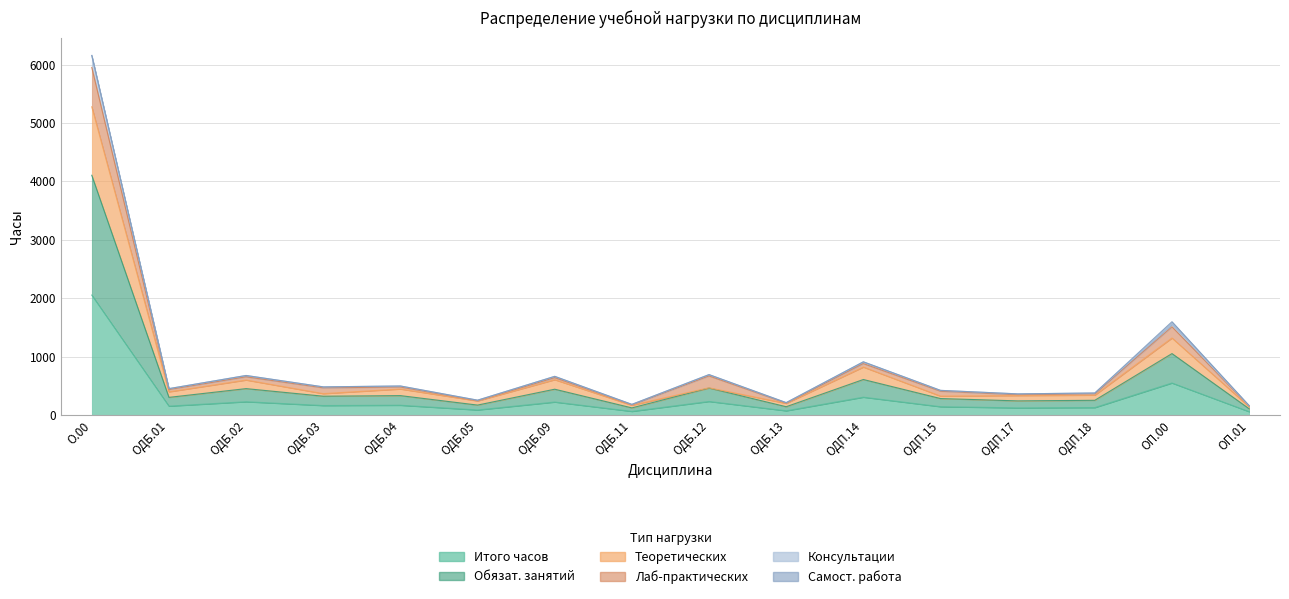

Rank the categories by Обязат. занятий value from highest to lowest.

О.00, ОП.00, ОДП.14, ОДБ.12, ОДБ.02, ОДБ.09, ОДБ.04, ОДБ.03, ОДБ.01, ОДП.15, ОДП.18, ОДП.17, ОДБ.05, ОДБ.13, ОДБ.11, ОП.01